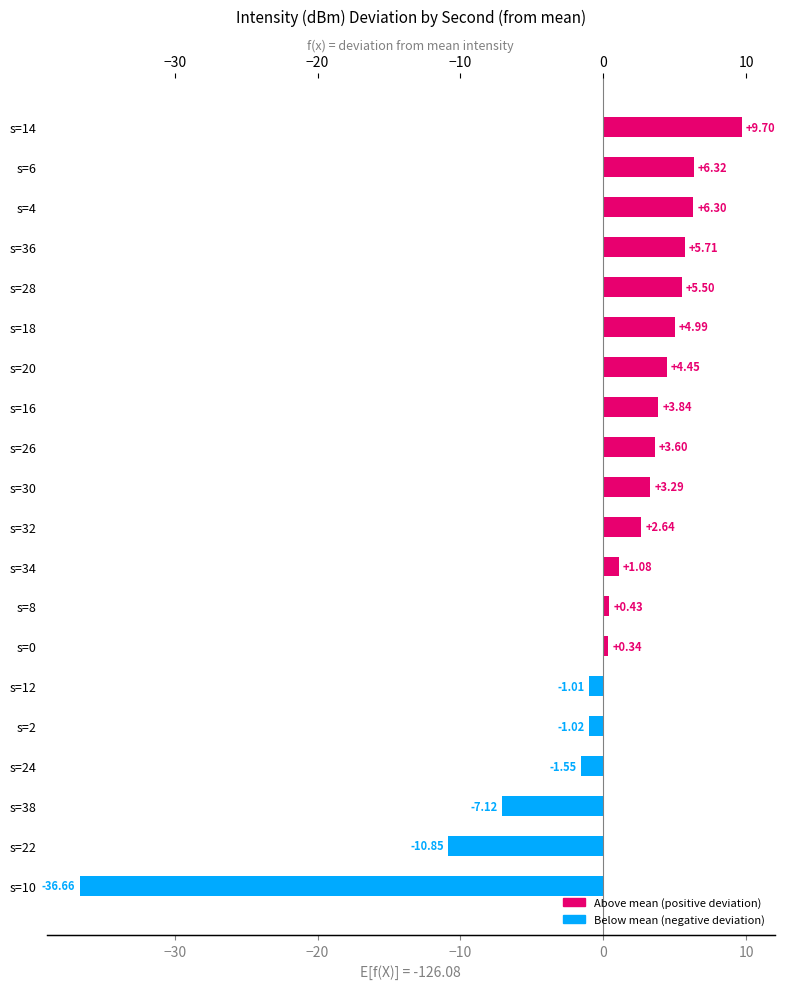

Reading left to right, transcribe all the data shown in this chart.

9.7	6.3	6.3	5.7	5.5	5.0	4.5	3.8	3.6	3.3	2.6	1.1	0.4	0.3	-1.0	-1.0	-1.5	-7.1	-10.8	-36.7